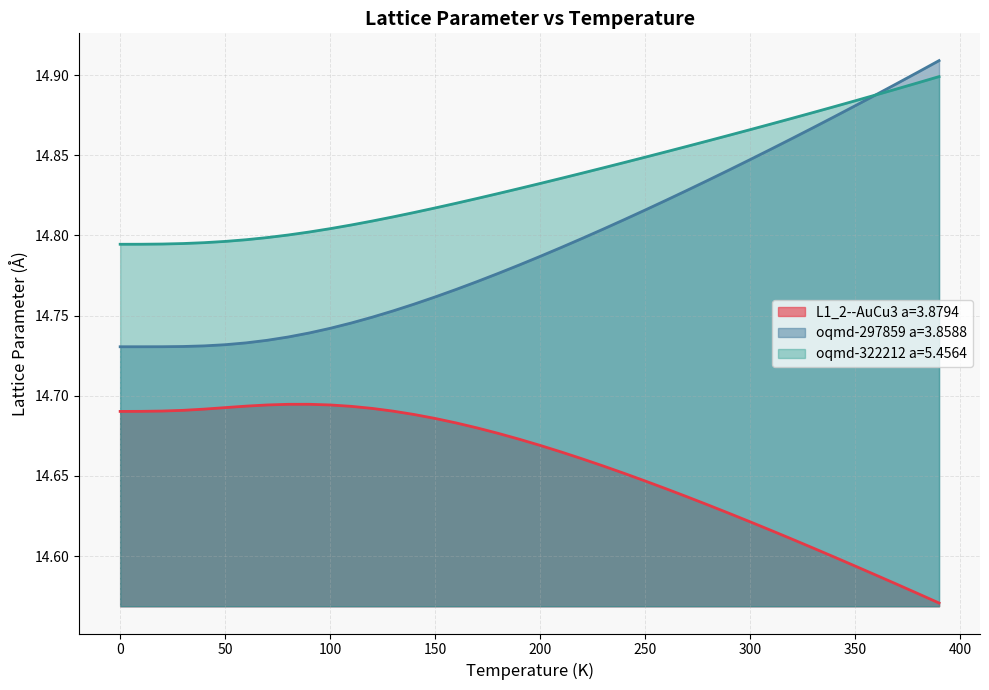

At which category does L1_2--AuCu3 a=3.8794 reach its first local peak?

90.0